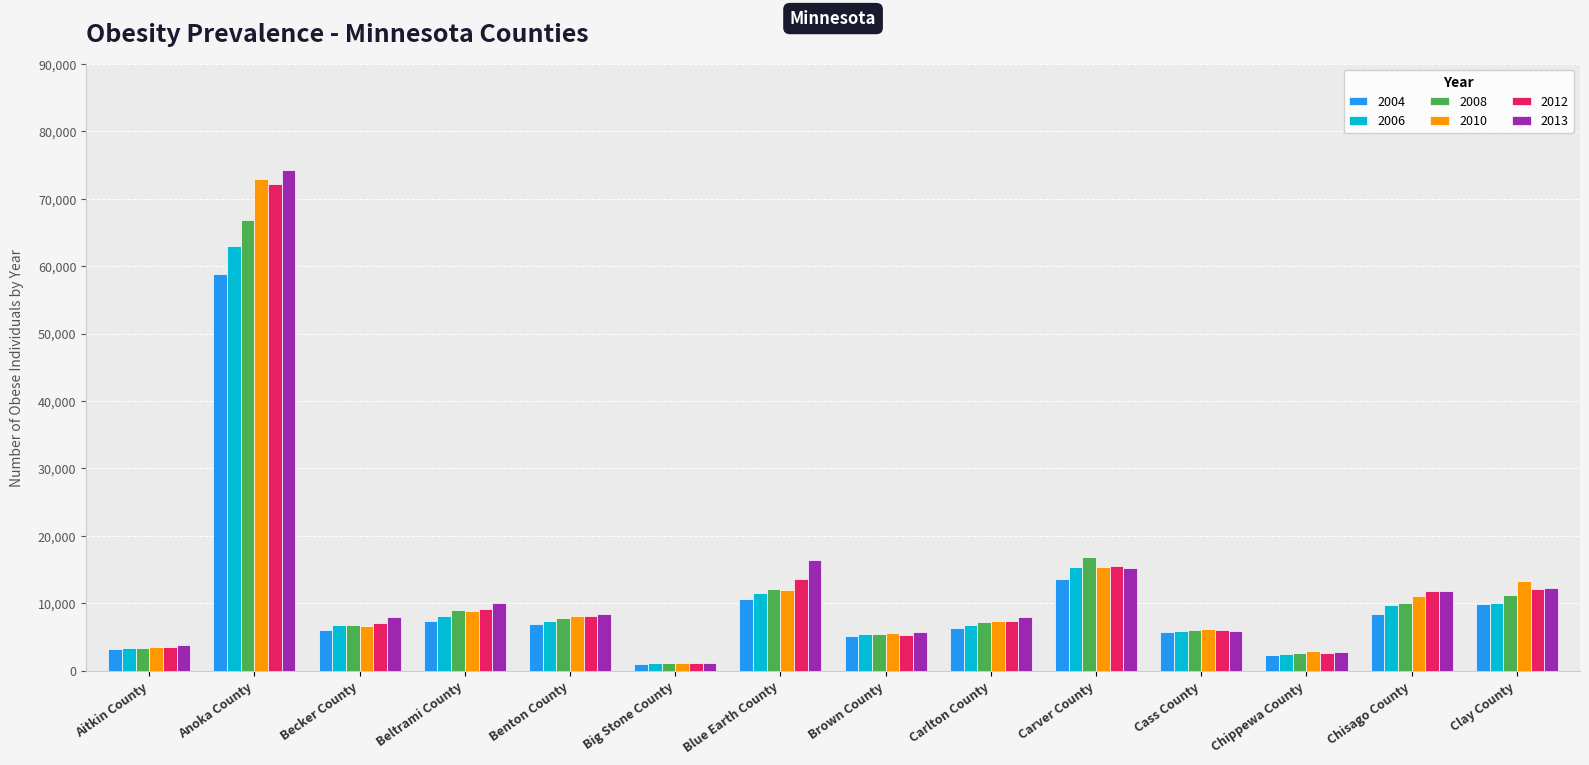

What is the maximum value shown in the chart?

74226